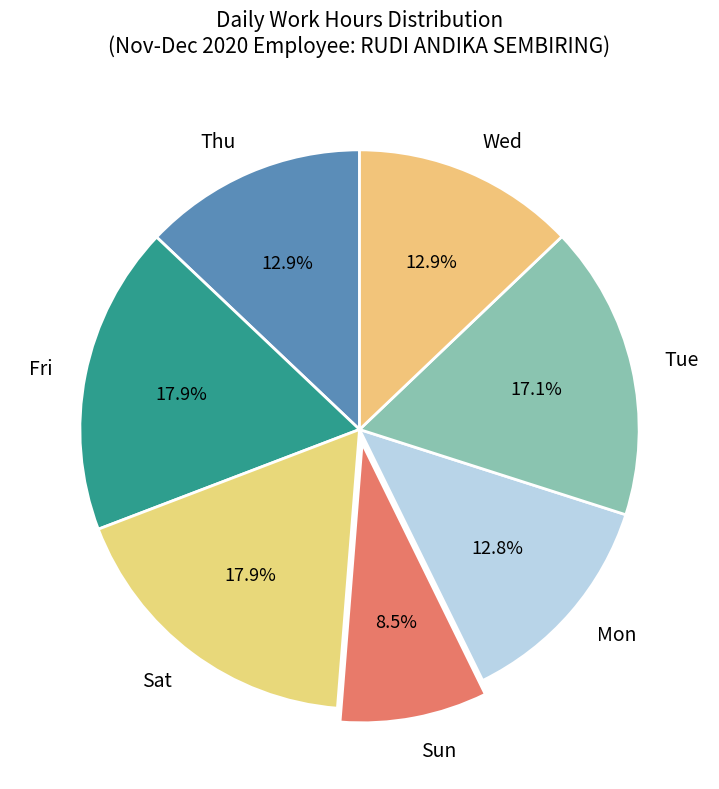

Is there any slice that represents more than half of the pie?

No